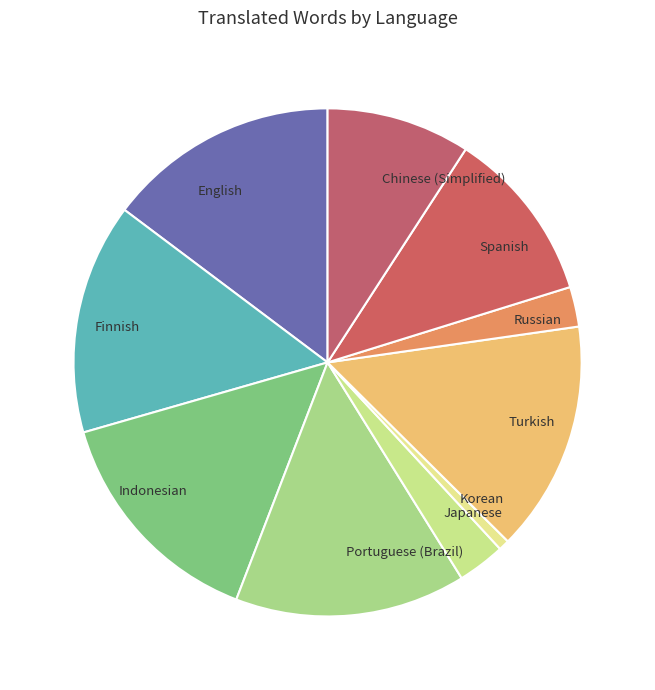

Is there any slice that represents more than half of the pie?

No